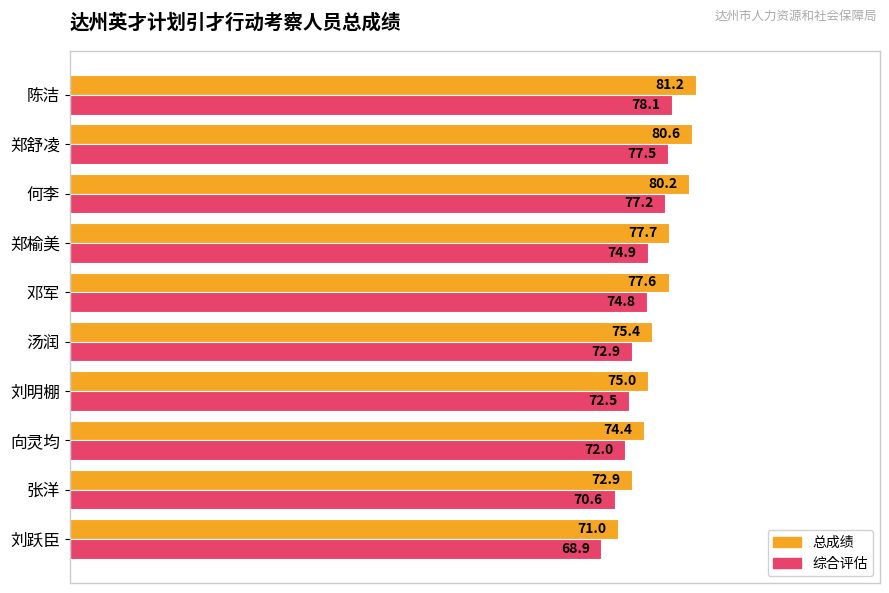

List the series in order of their peak value, highest first.

总成绩, 综合评估